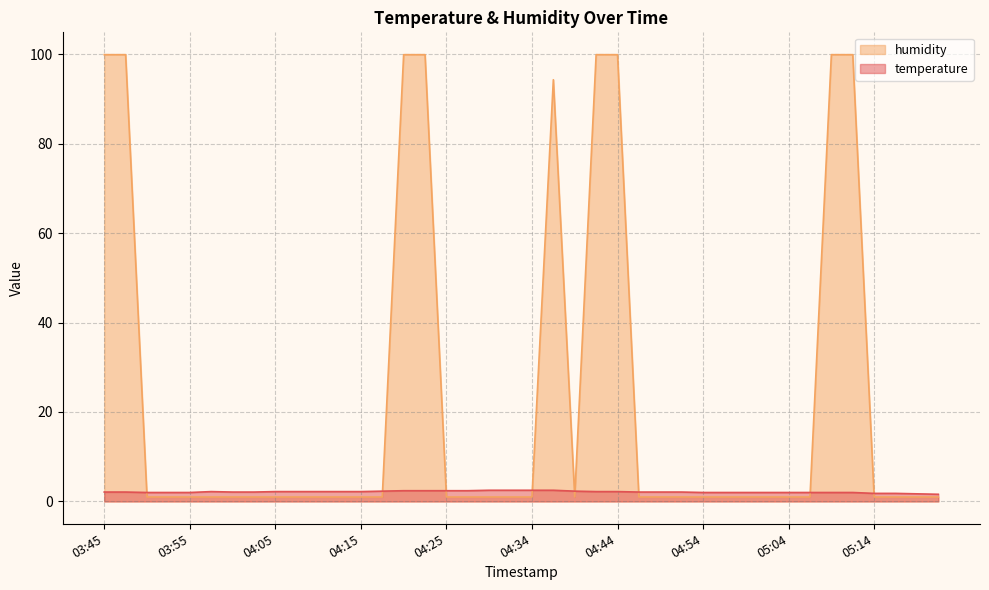

Reading right to left, transcribe all the data shown in this chart.

temperature: 05:21=1.6	05:19=1.7	05:16=1.8	05:14=1.8	05:11=2.0	05:09=2.0	05:06=2.0	05:04=2.0	05:01=2.0	04:59=2.0	04:57=2.0	04:54=2.0	04:52=2.1	04:49=2.1	04:47=2.1	04:44=2.2	04:42=2.2	04:39=2.3	04:37=2.5	04:34=2.5	04:32=2.5	04:29=2.5	04:27=2.4	04:25=2.4	04:22=2.4	04:20=2.4	04:17=2.3	04:15=2.2	04:12=2.2	04:10=2.2	04:07=2.2	04:05=2.2	04:02=2.1	04:00=2.1	03:57=2.2	03:55=2.0	03:52=2.0	03:50=2.0	03:48=2.1	03:45=2.1
humidity: 05:21=1.0	05:19=1.0	05:16=1.0	05:14=1.0	05:11=99.9	05:09=99.9	05:06=1.0	05:04=1.0	05:01=1.0	04:59=1.0	04:57=1.0	04:54=1.0	04:52=1.0	04:49=1.0	04:47=1.0	04:44=99.9	04:42=99.9	04:39=1.0	04:37=94.3	04:34=1.0	04:32=1.0	04:29=1.0	04:27=1.0	04:25=1.0	04:22=99.9	04:20=99.9	04:17=1.0	04:15=1.0	04:12=1.0	04:10=1.0	04:07=1.0	04:05=1.0	04:02=1.0	04:00=1.0	03:57=1.0	03:55=1.0	03:52=1.0	03:50=1.0	03:48=99.9	03:45=99.9